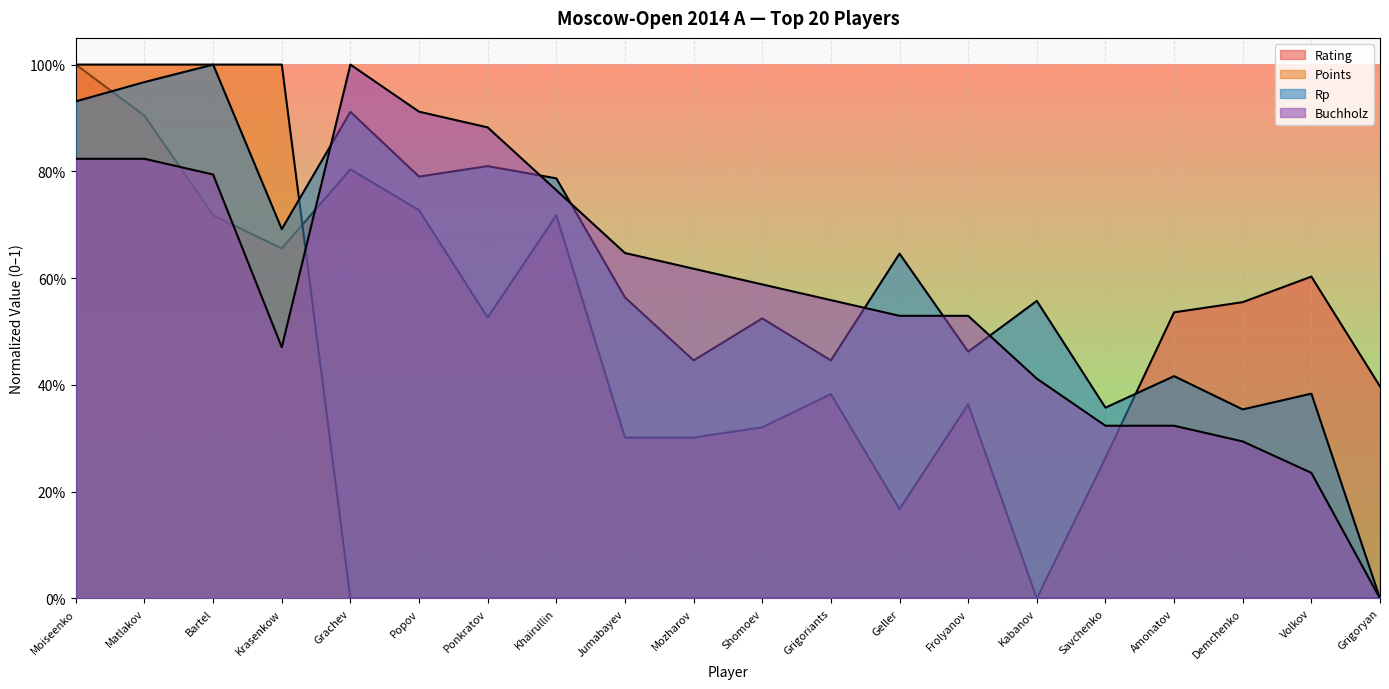

What is the label of the 2nd point from the left?

Matlakov